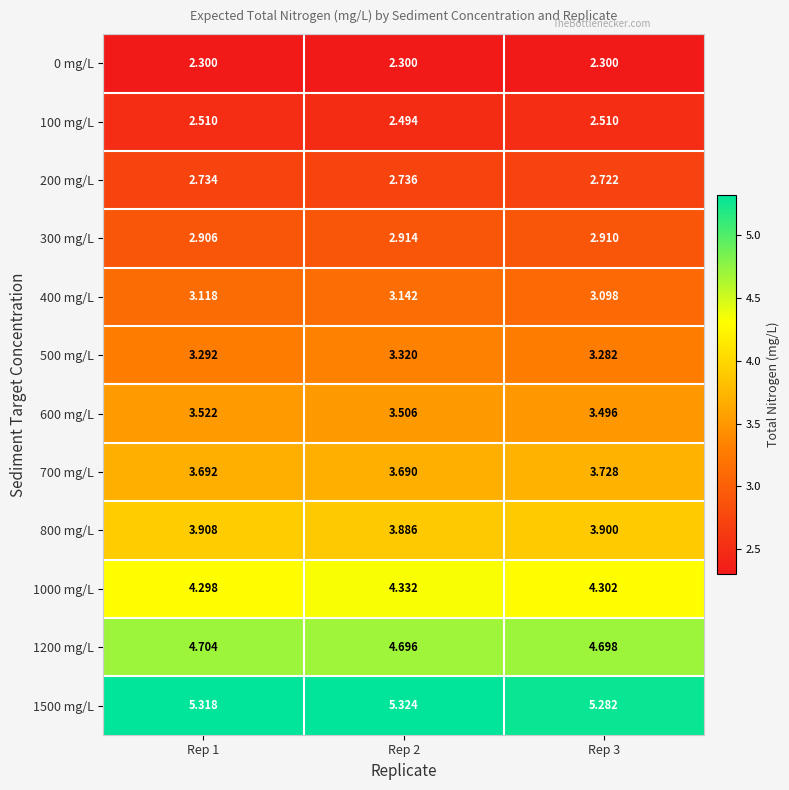

Is the value of 1000 mg/L at Rep 3 greater than the value of 0 mg/L at Rep 2?

Yes